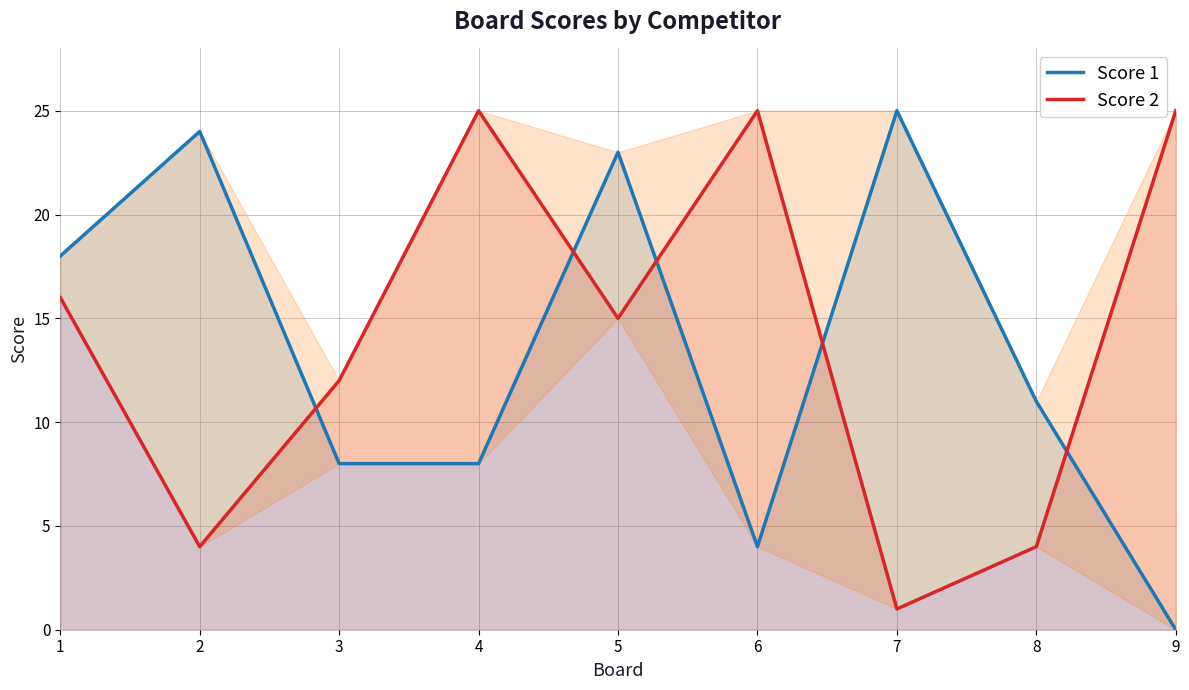

Which series has the largest range (max minus min)?

Score 1